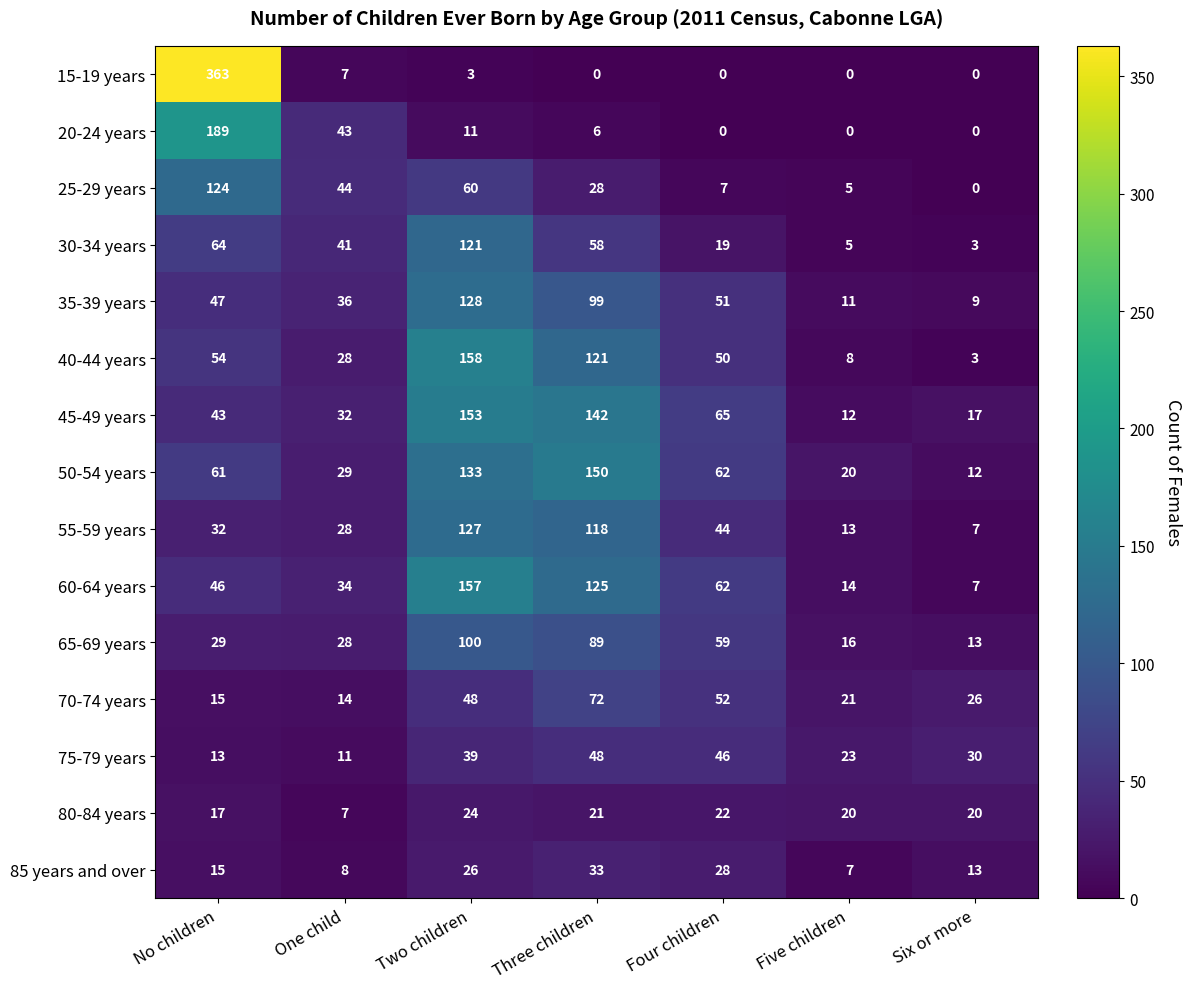

Which label corresponds to the largest value in the chart?

No children